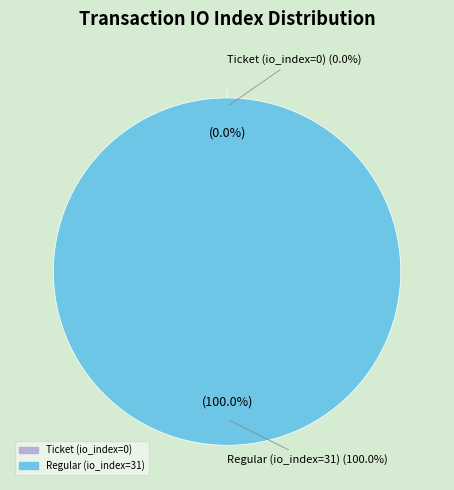

How many segments does this pie chart have?

2